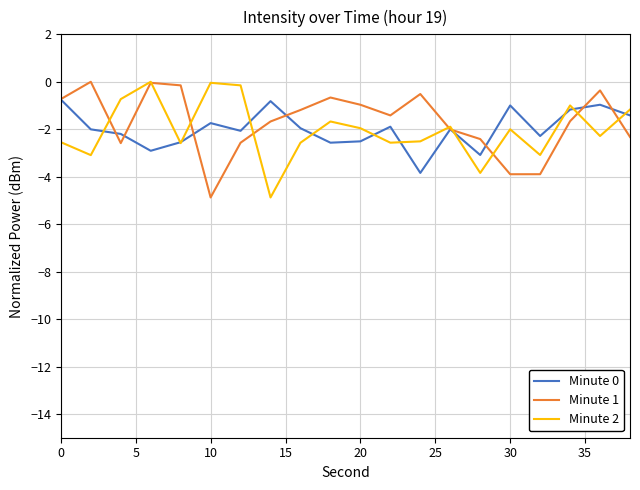

What is the minimum value shown in the chart?

-4.9